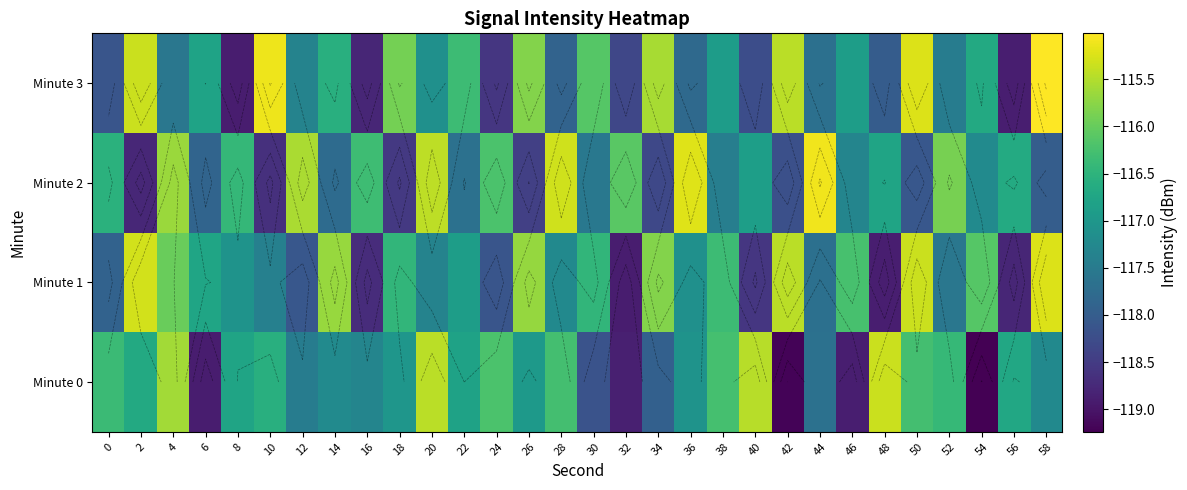

What is the average value of the Minute 1 series?

-117.0